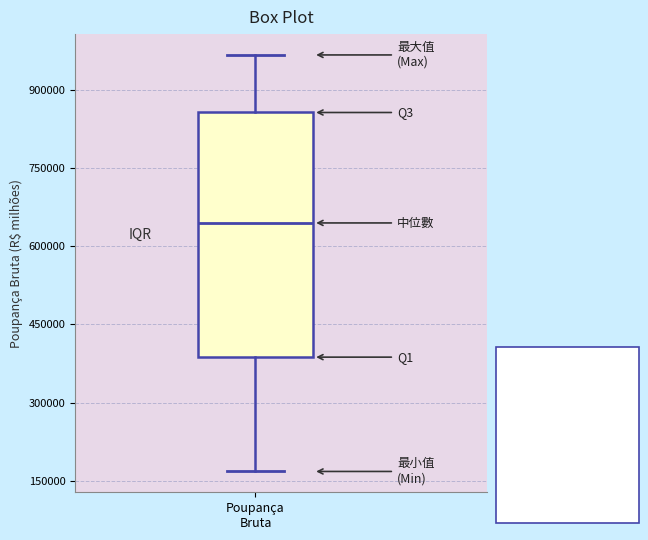

Where is the upper edge of the box for Poupança Bruta on the y-axis? The values are not printed on the chart, so give them approximately, as read against the axis.

860000